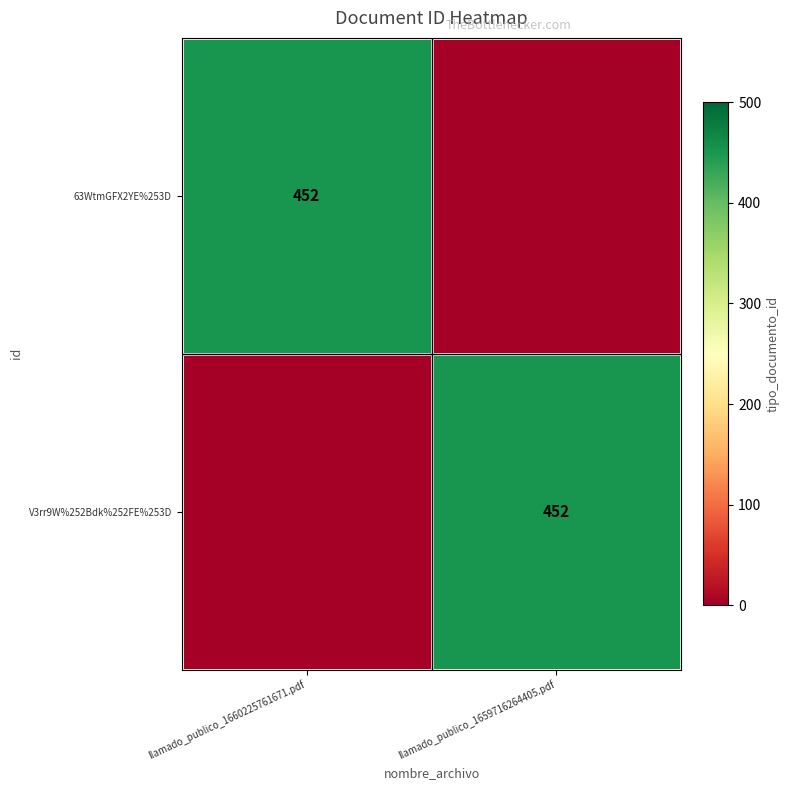

The V3rr9W%252Bdk%252FE%253D series shows 452 at llamado_publico_1659716264405.pdf. True or false?

True